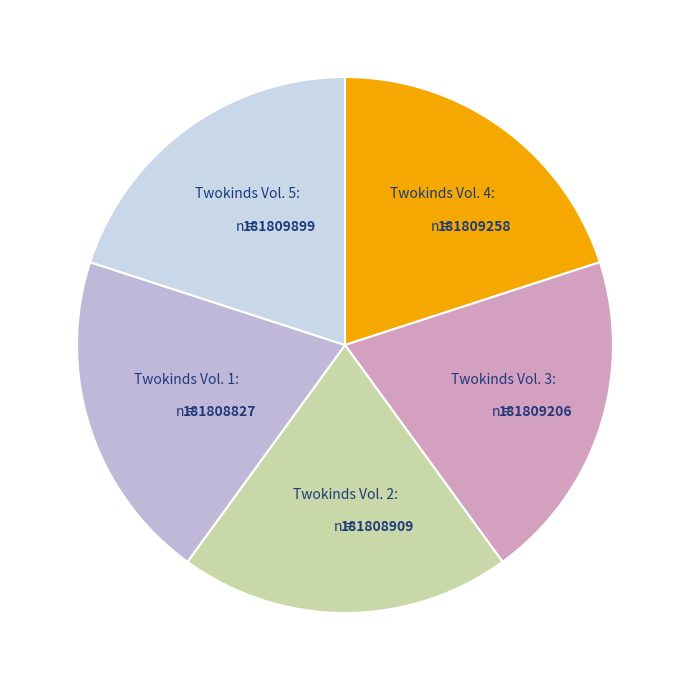

Does any single category account for the majority?

No